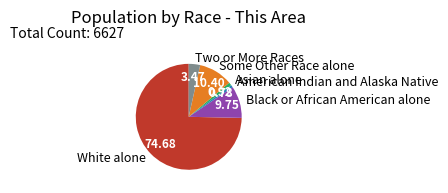

What is the ratio of the value at White alone to the value at Two or More Races?

21.5